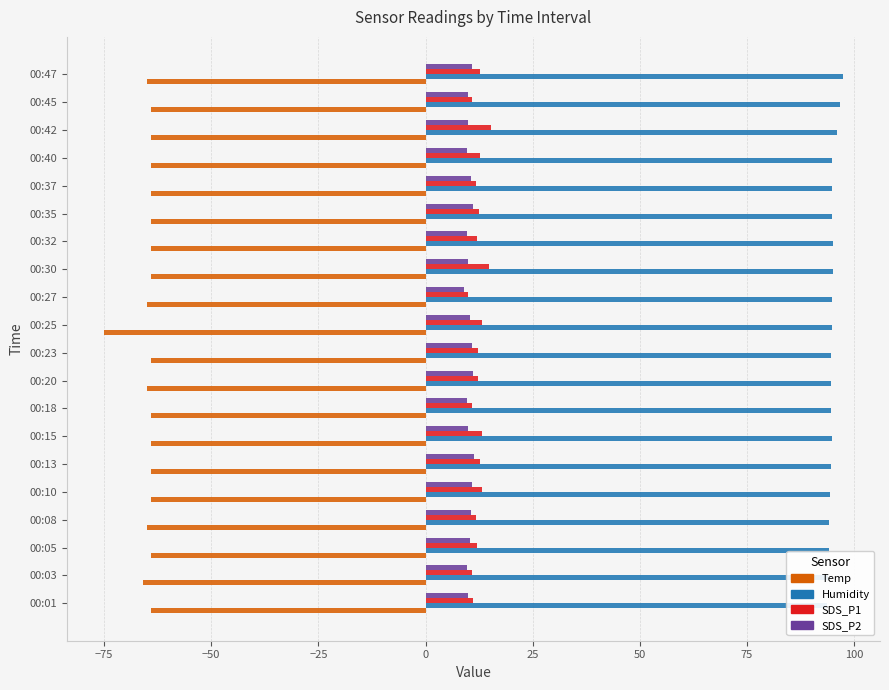

What is the value of the Humidity bar at the 10th from the left?

94.6